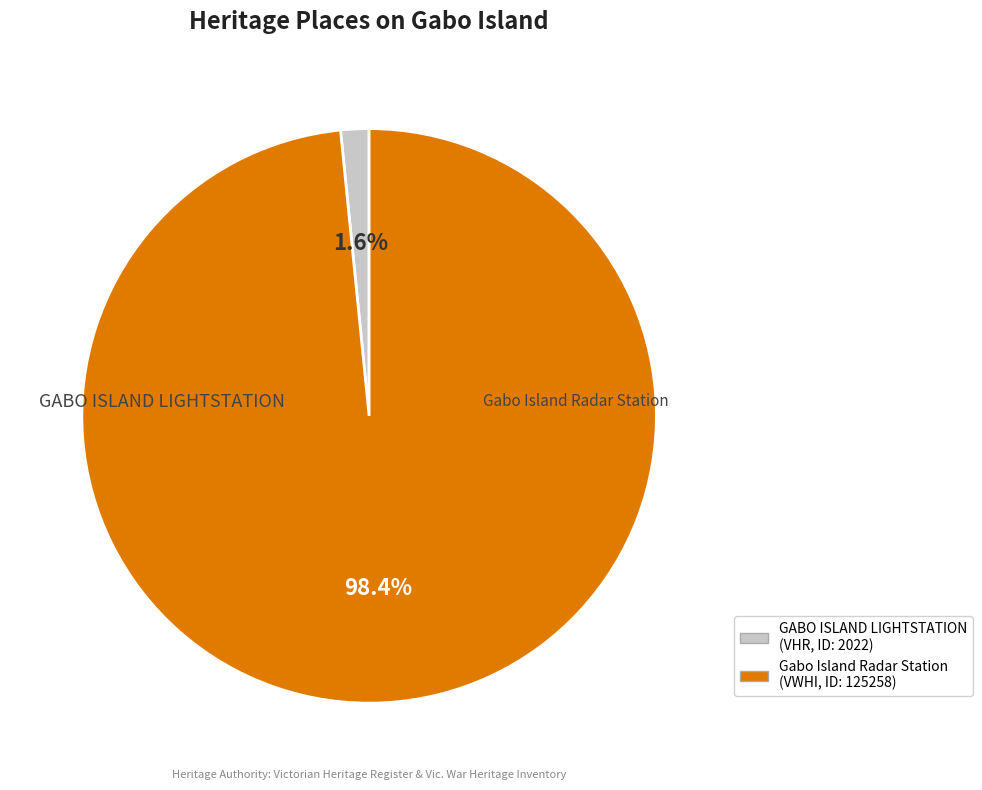

To the nearest percent, what is the combined percentage of Gabo Island Radar Station and GABO ISLAND LIGHTSTATION?

100%